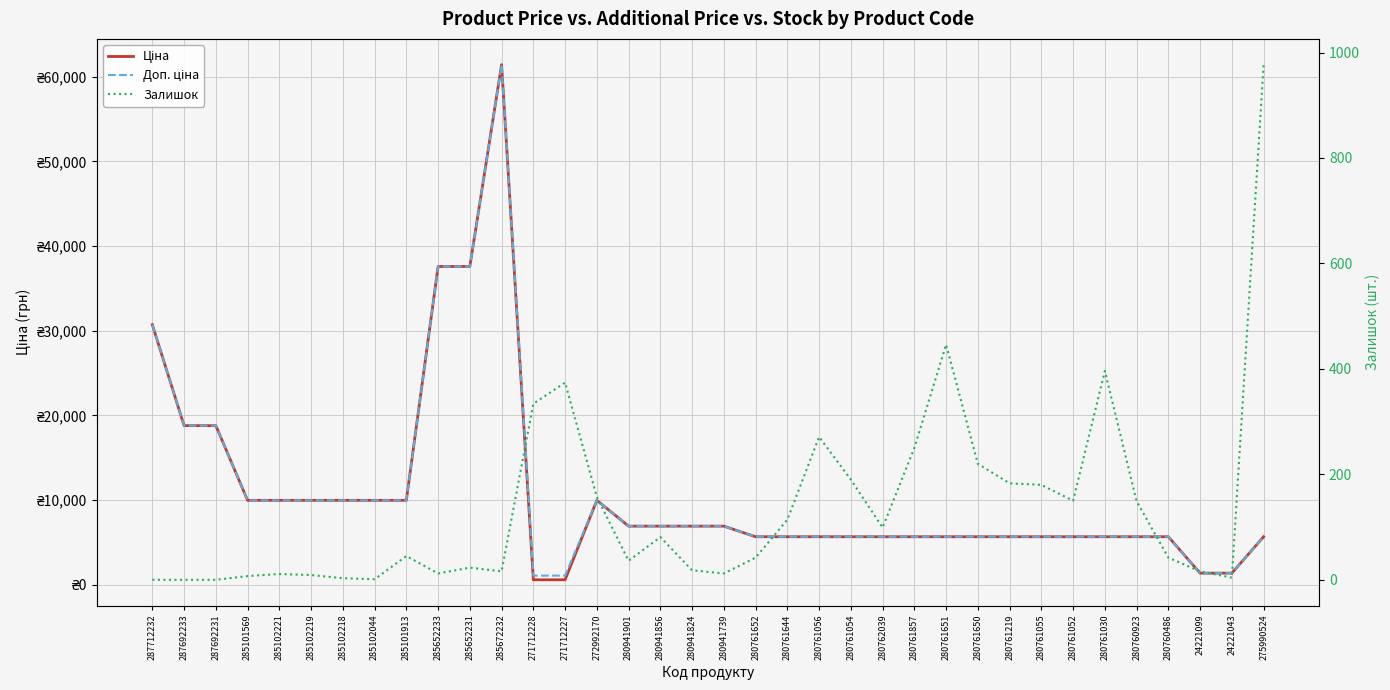

Which label corresponds to the largest value in the chart?

285672232